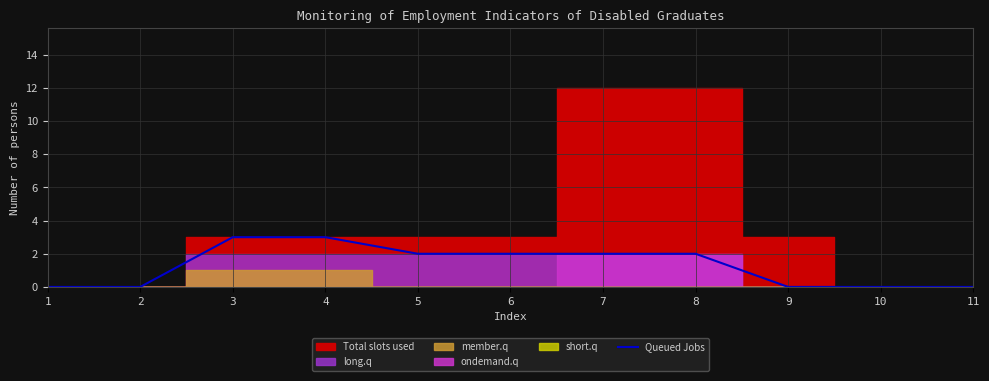

True or false: Queued Jobs has a value of -2 at 2.

False